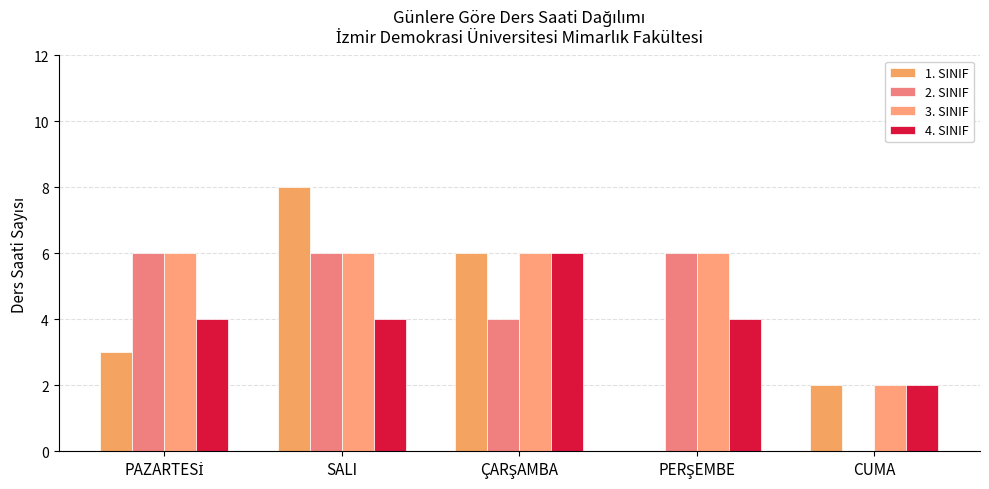

How many groups of bars are there?

5